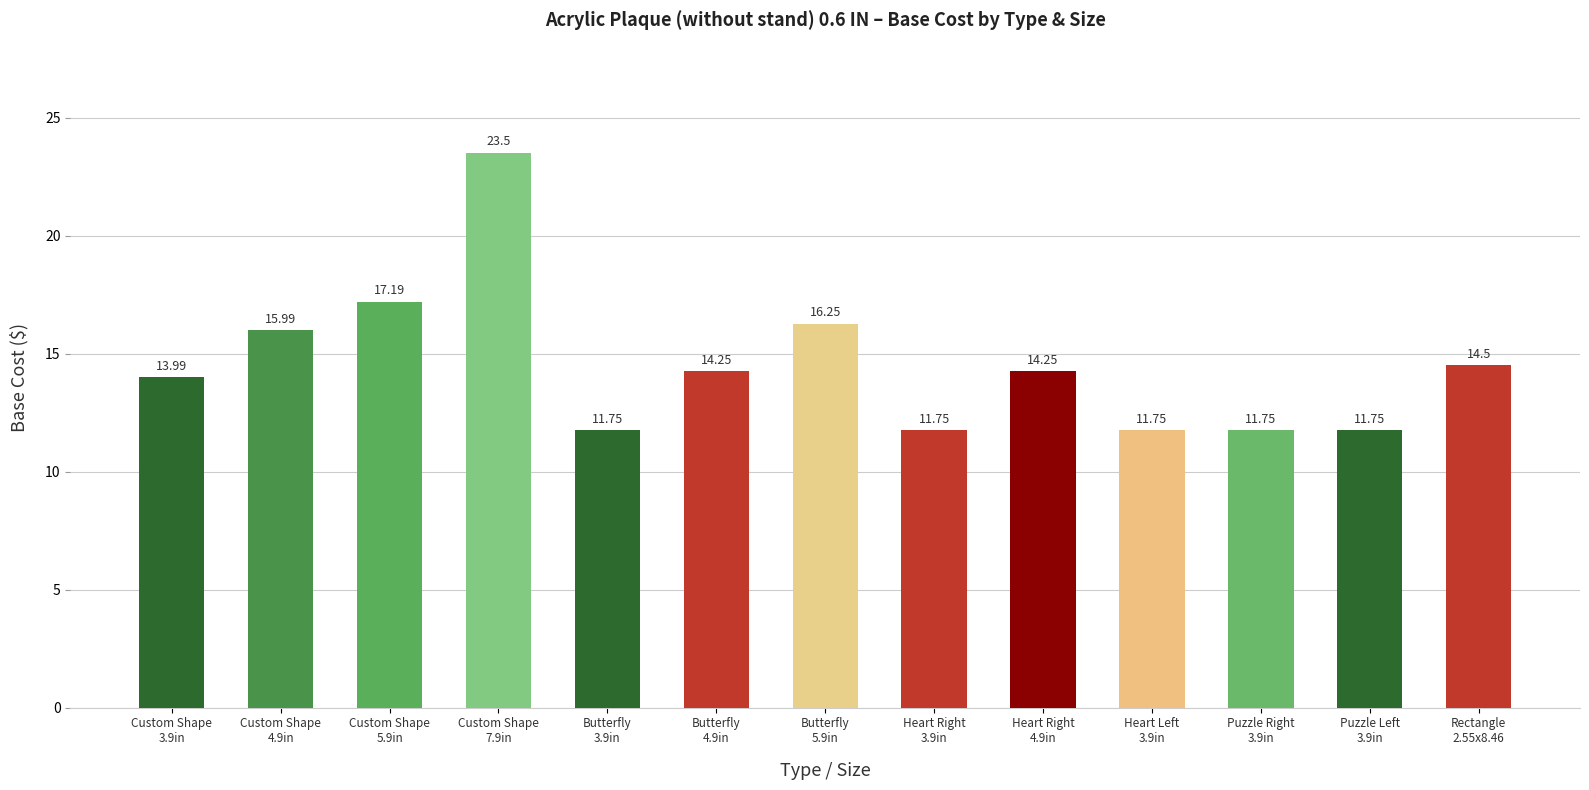

Where is the data nearest to the value 17?

Custom Shape
5.9in